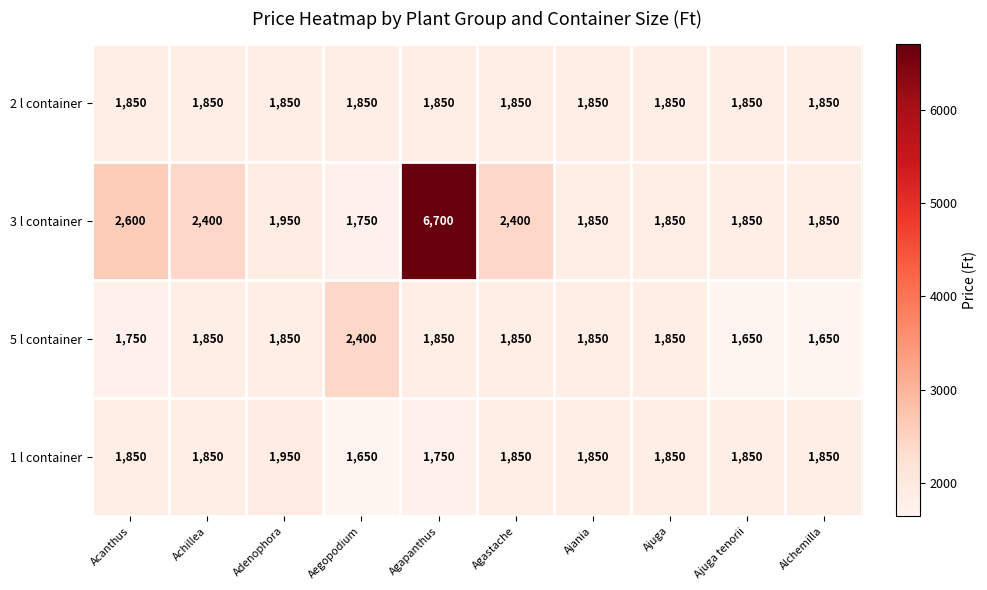

List the series in order of their peak value, lowest first.

2 l container, 1 l container, 5 l container, 3 l container